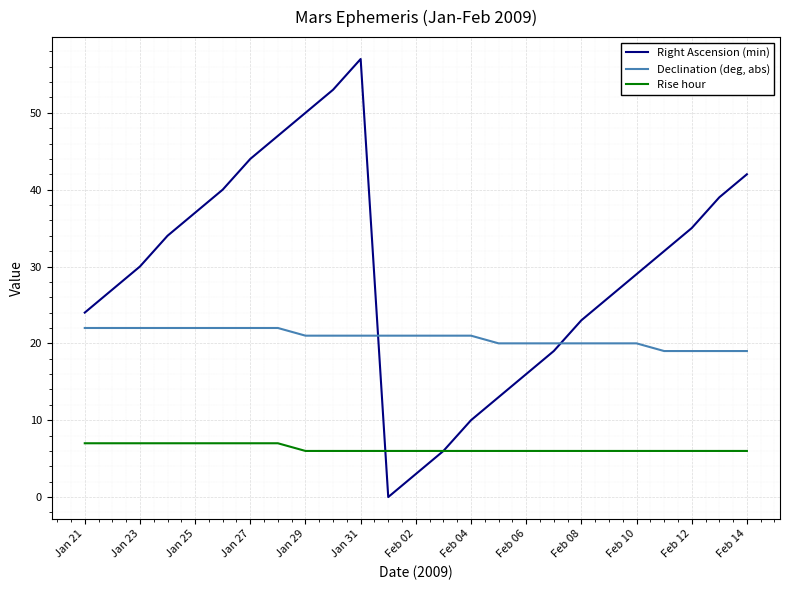

What is the maximum value for Declination (deg, abs)?

22